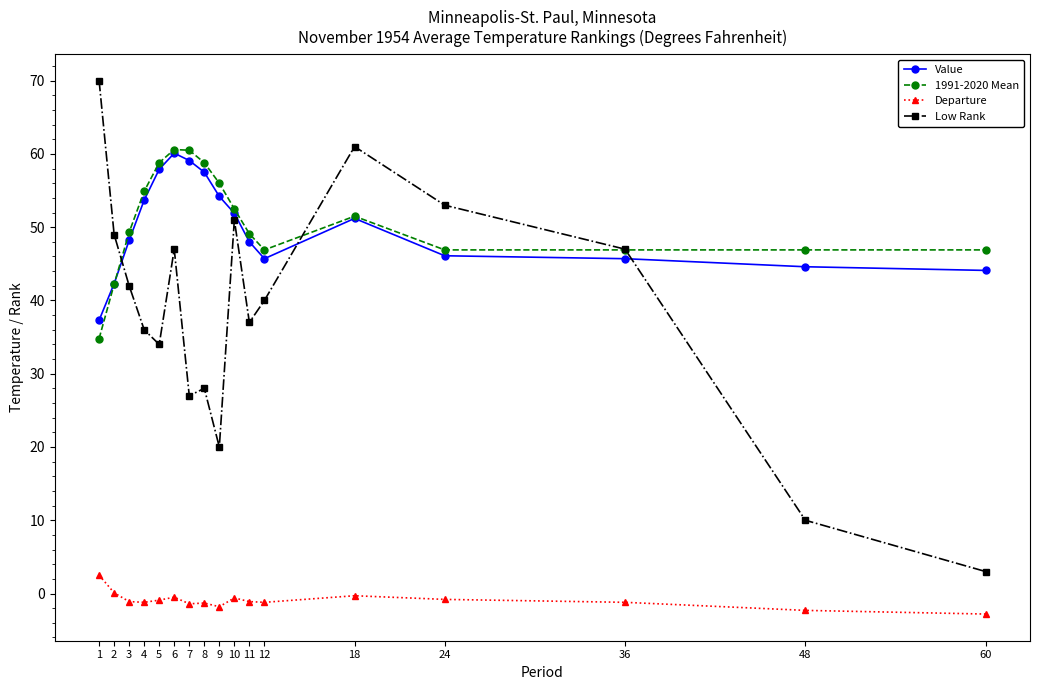

What are all the series names shown in the legend?

Value, 1991-2020 Mean, Departure, Low Rank